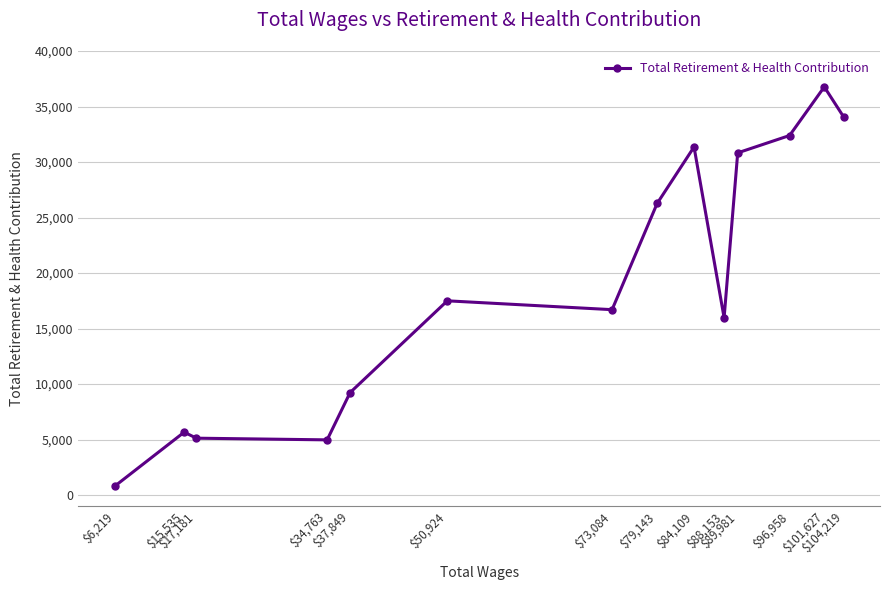

Which category has the lowest value across all series?

$6,219